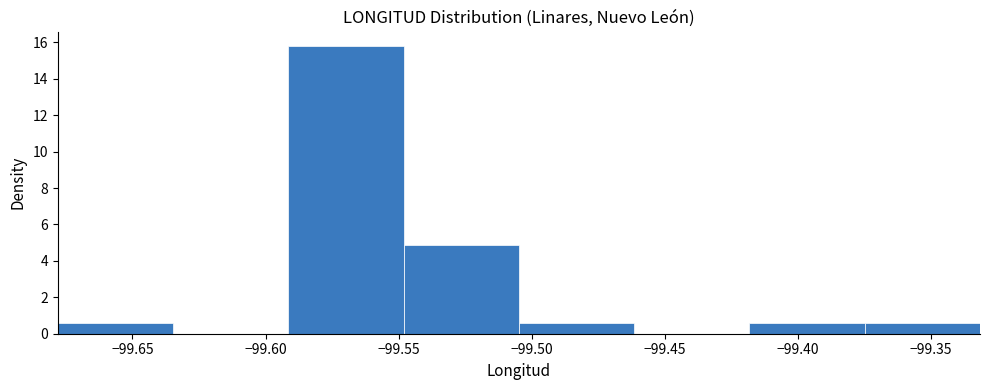

Reading left to right, transcribe this chart: for each bar, give the range it covers on the x-axis and its height. Neither the bar edges nor the heights are printed on the chart, so give them approximately, as read against the axes.

-99.680 to -99.635: 0.6
-99.635 to -99.590: 0
-99.590 to -99.550: 15.8
-99.550 to -99.505: 4.8
-99.505 to -99.460: 0.6
-99.460 to -99.420: 0
-99.420 to -99.375: 0.6
-99.375 to -99.330: 0.6